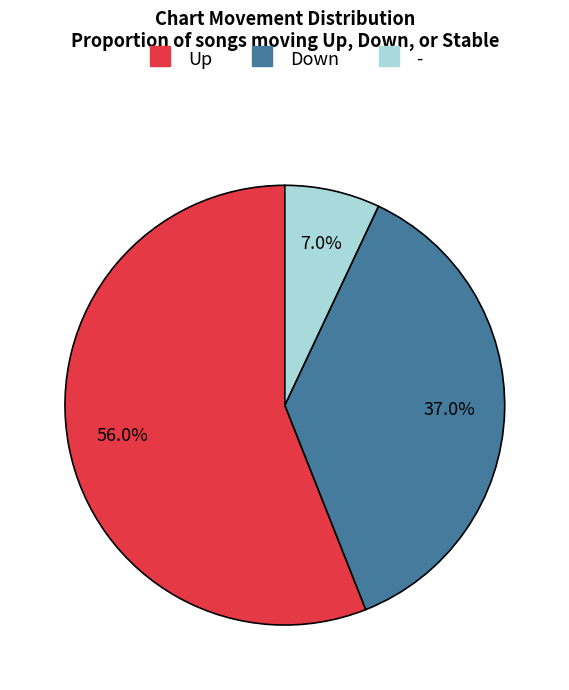

Which category has the smallest portion of the pie?

-